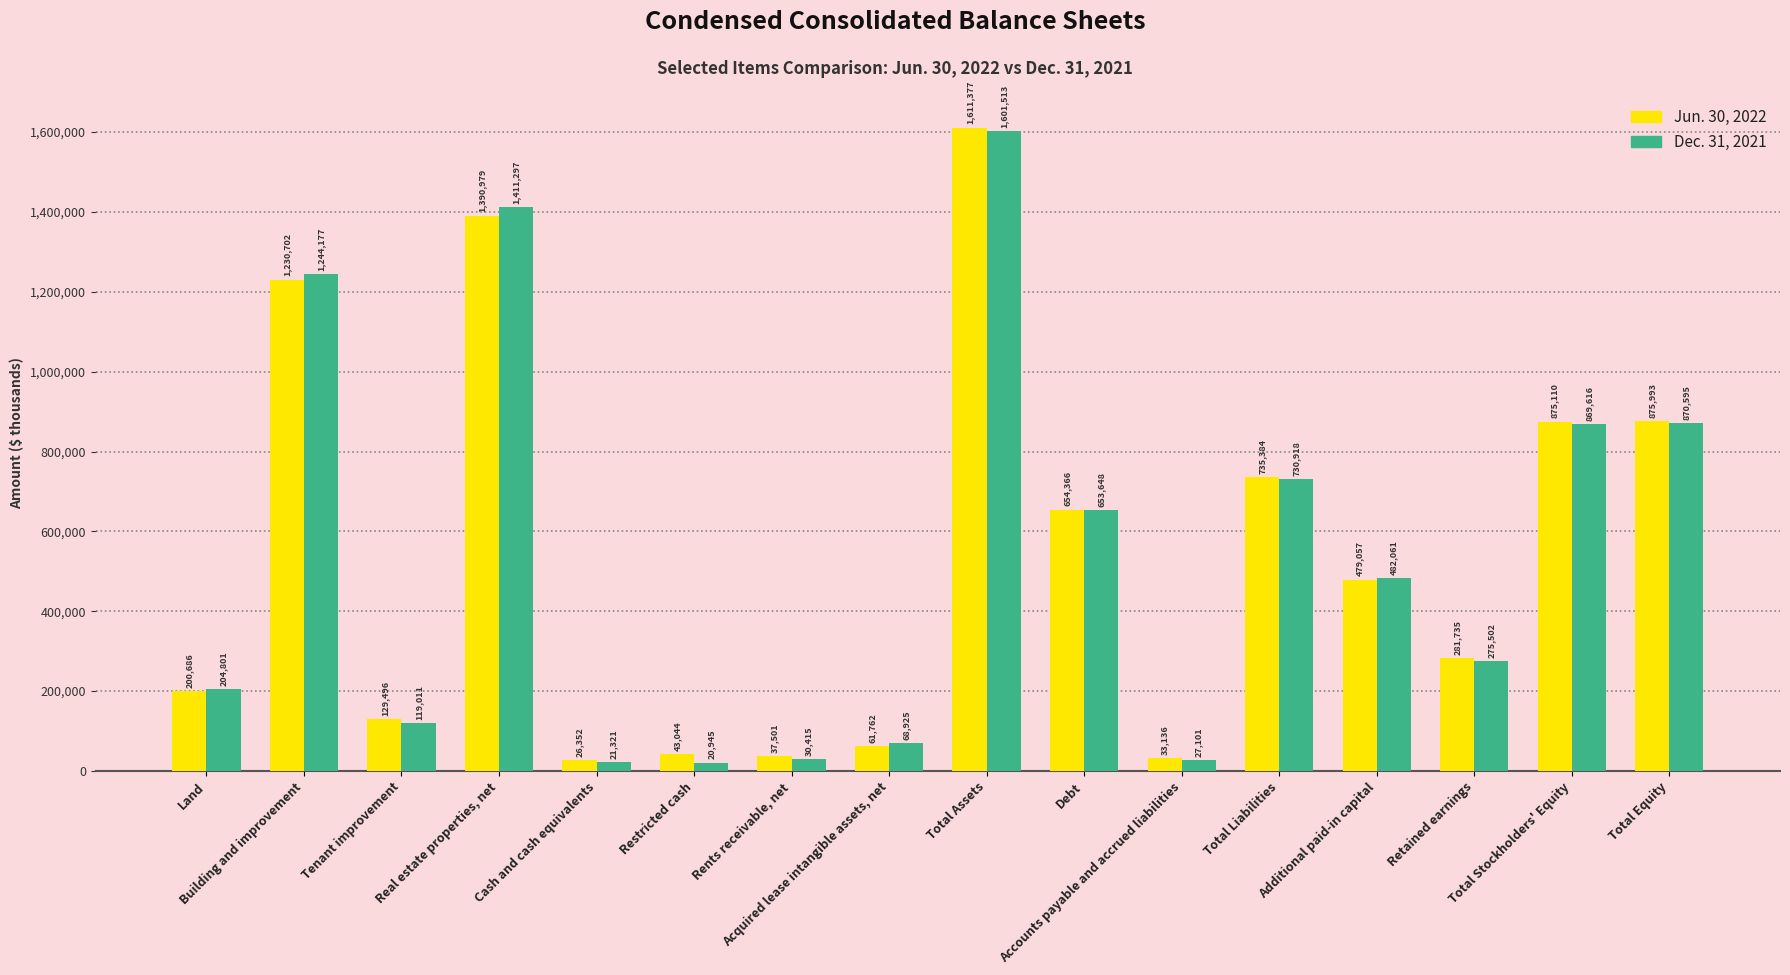

Rank the series by their average value, from lowest to highest.

Dec. 31, 2021, Jun. 30, 2022